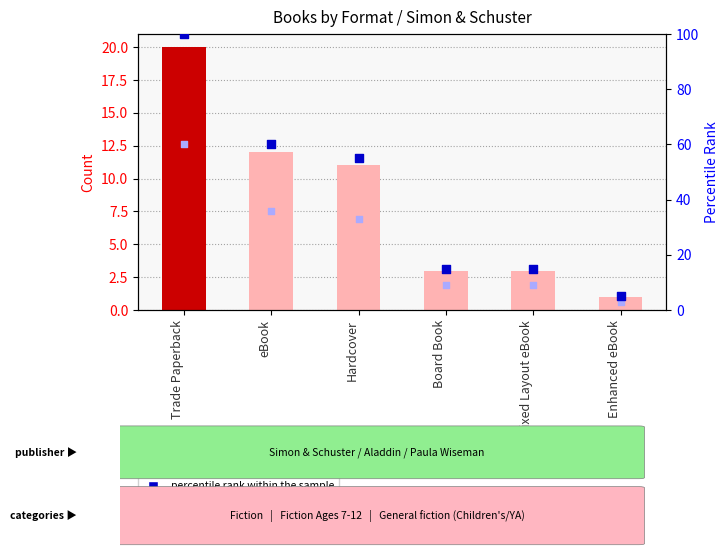

Which series contains the lowest Y value?

count